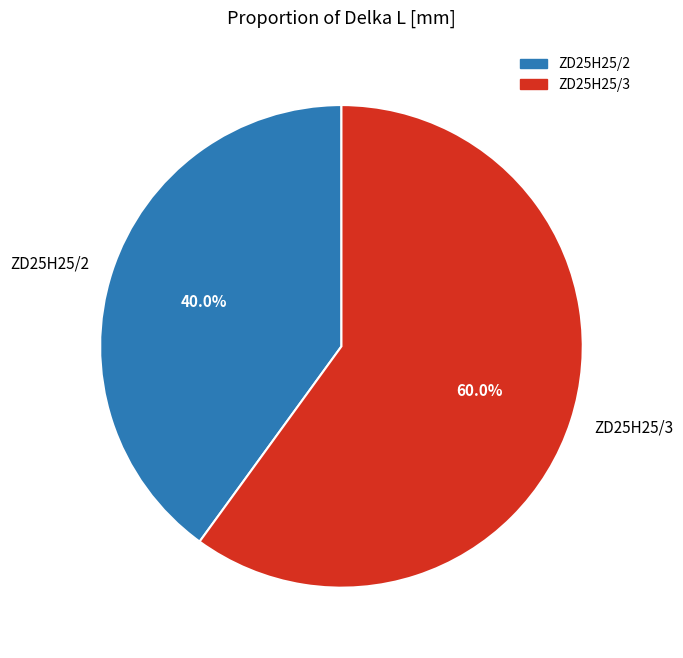

Which category has the biggest portion of the pie?

ZD25H25/3